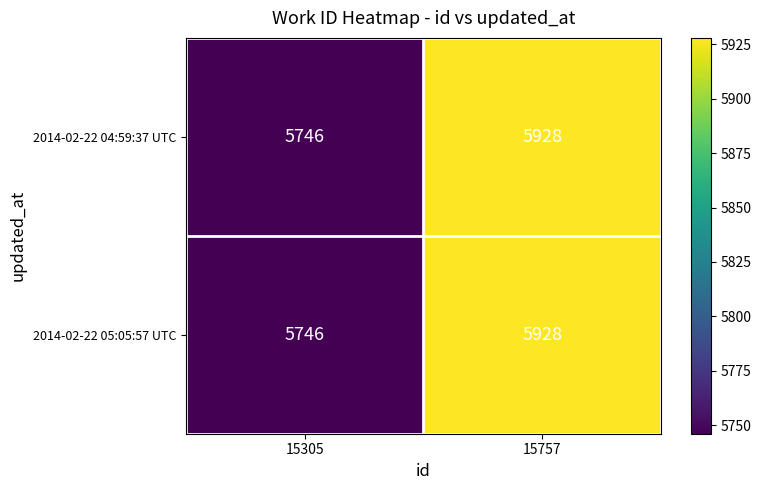

What is the total value across all series at 15305?

11492